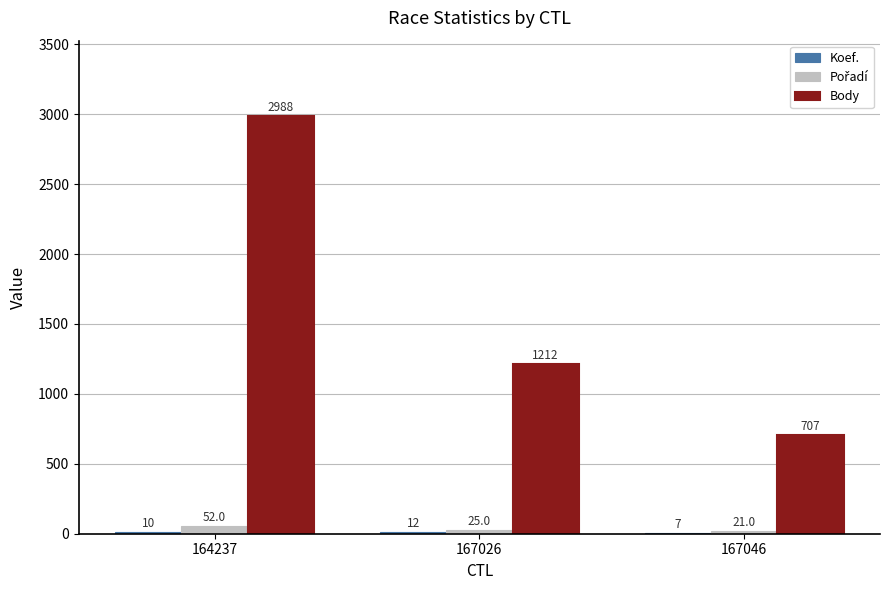

True or false: Body has a value of 1212 at 167026.

True